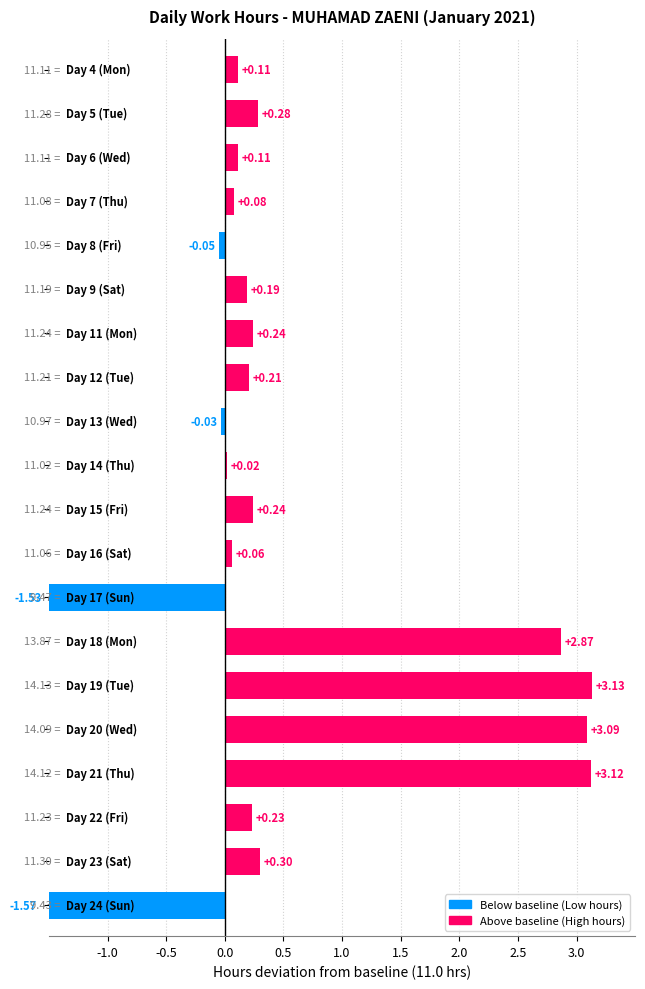

What is the label of the 10th bar from the right?

Day 15 (Fri)